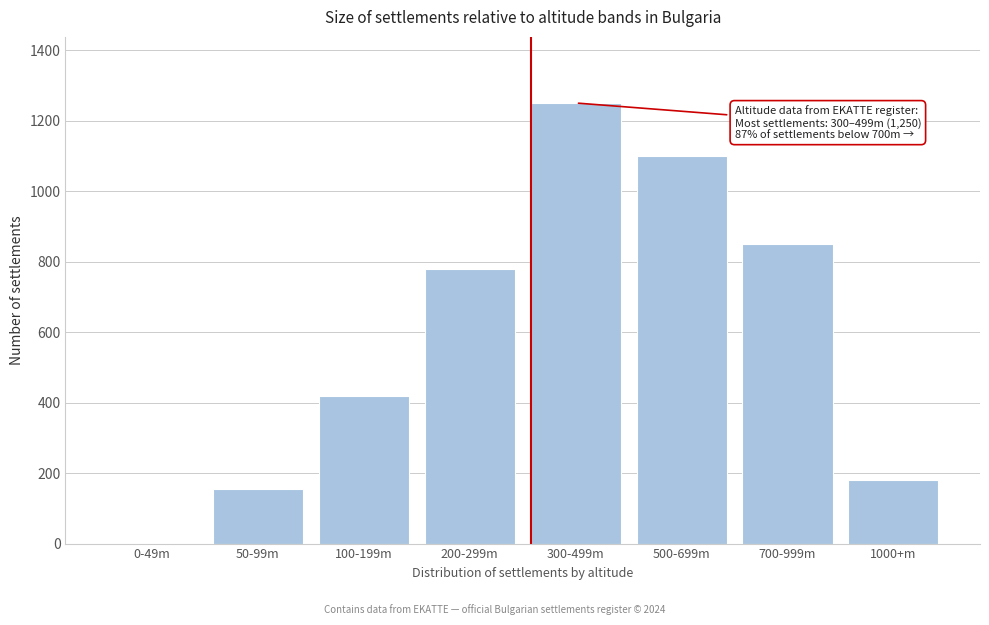

Reading left to right, what are all the values shown in this chart?

0-49m=0	50-99m=155	100-199m=420	200-299m=780	300-499m=1250	500-699m=1100	700-999m=850	1000+m=180